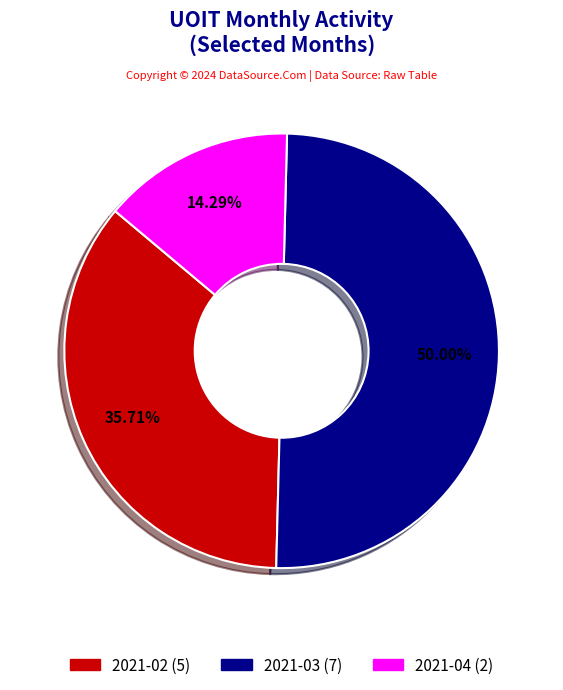

To the nearest percent, what is the difference between the 2021-02 and 2021-04 slice percentages?

21%